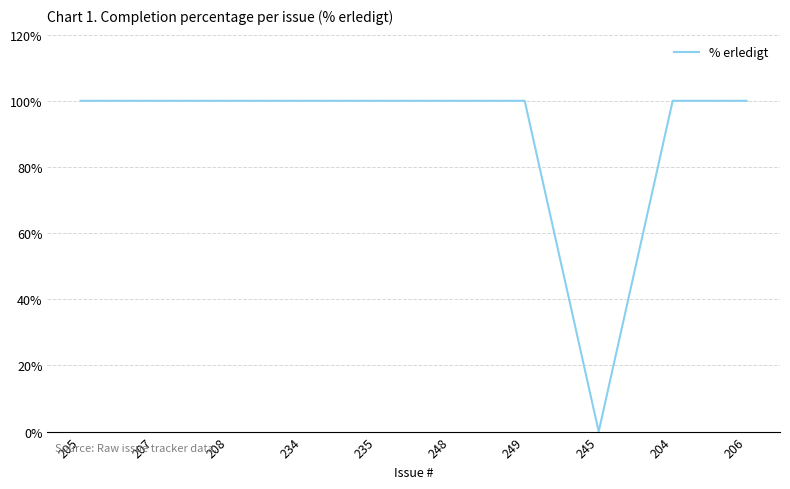

What position from the right is 208?

8